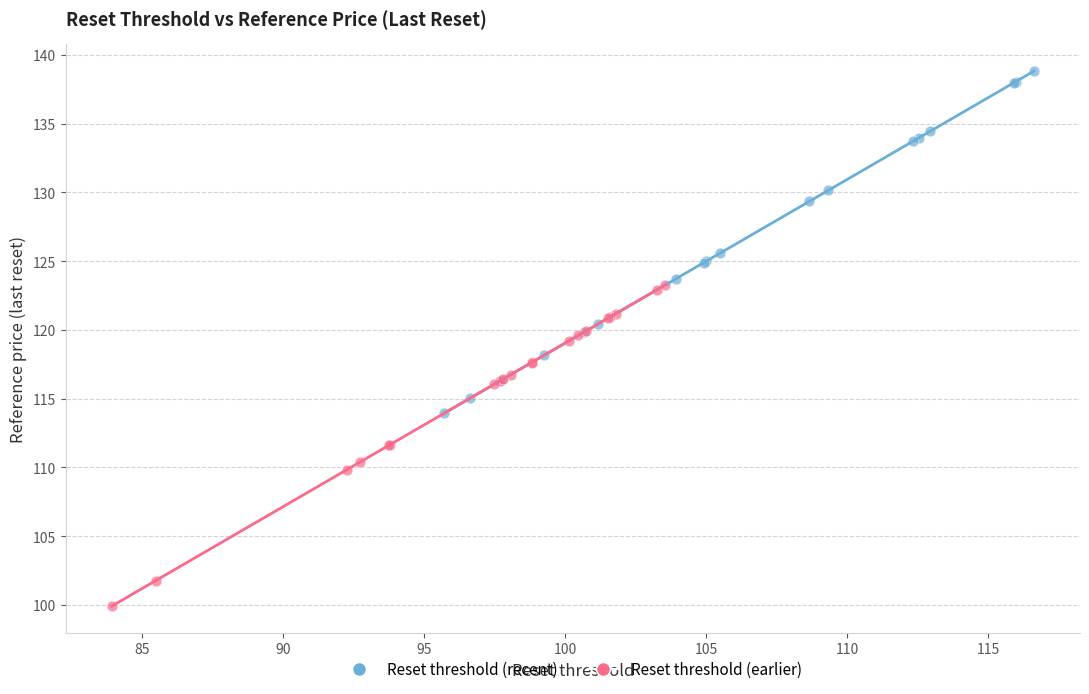

Which series reaches the minimum Y coordinate?

Reset threshold (earlier)